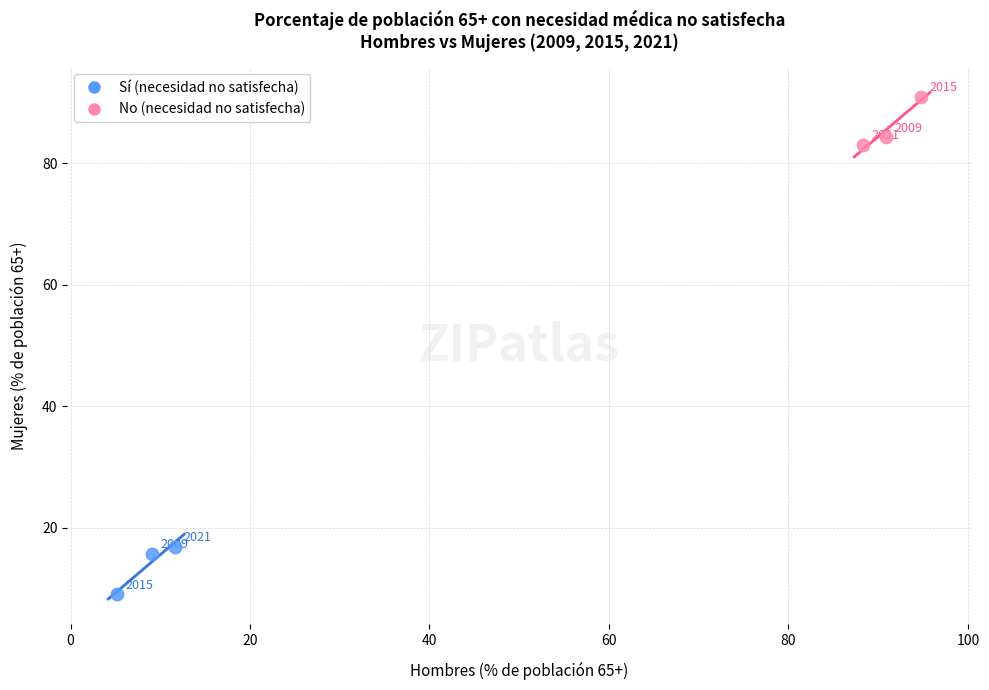

Which series reaches the minimum Y coordinate?

Sí (necesidad no satisfecha)